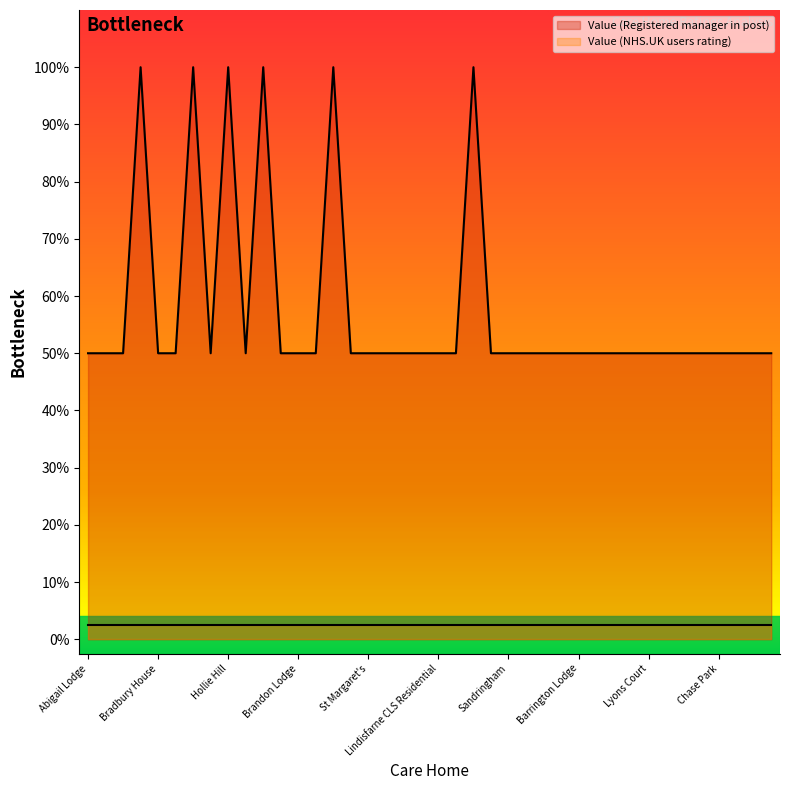

What are all the series names shown in the legend?

Value (Registered manager in post), Value (NHS.UK users rating)